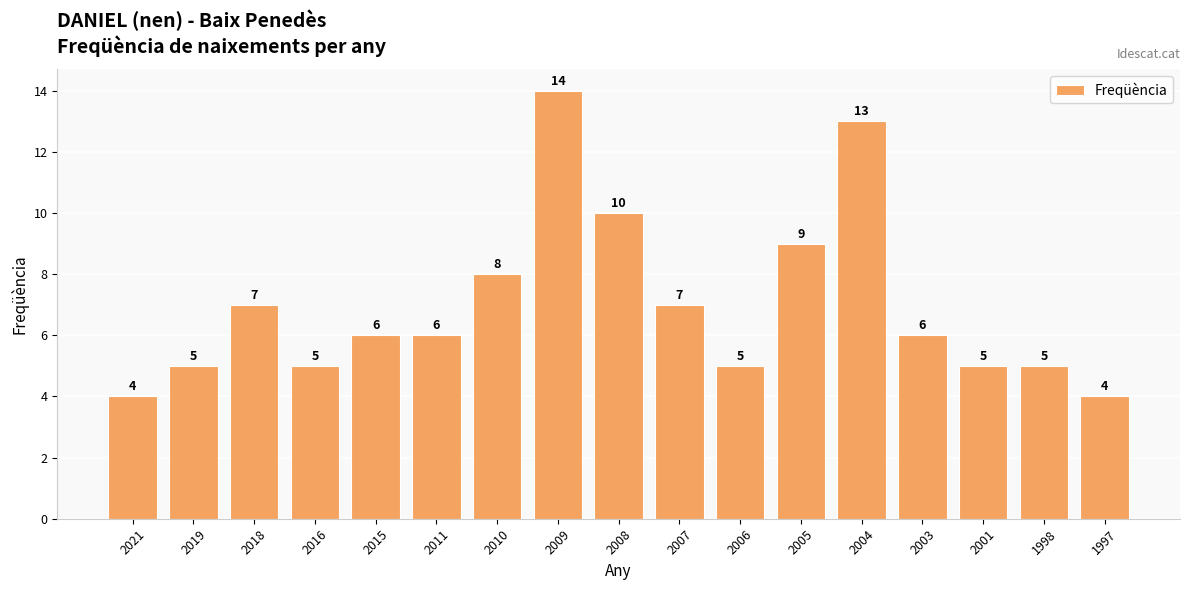

Are the bars horizontal?

No